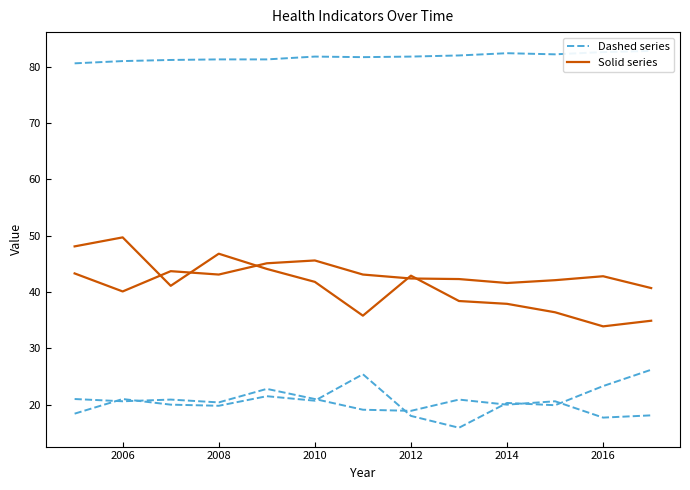

Reading left to right, transcribe all the data shown in this chart.

Life expectancy at birth: 80.6	81.0	81.2	81.3	81.3	81.8	81.7	81.8	82.0	82.4	82.2	82.6	82.8
Overweight or obesity: 43.3	40.1	43.7	43.1	45.1	45.6	43.1	42.4	42.3	41.6	42.1	42.8	40.7
Smoking: 21.0	20.6	20.9	20.4	22.8	21.0	19.1	18.9	20.9	20.0	20.6	17.7	18.1
Sedentariness: 48.1	49.7	41.1	46.8	44.1	41.8	35.8	42.9	38.4	37.9	36.4	33.9	34.9
Adequate nutrition: 18.4	21.0	20.0	19.8	21.5	20.7	25.4	18.0	15.9	20.3	19.9	23.3	26.2